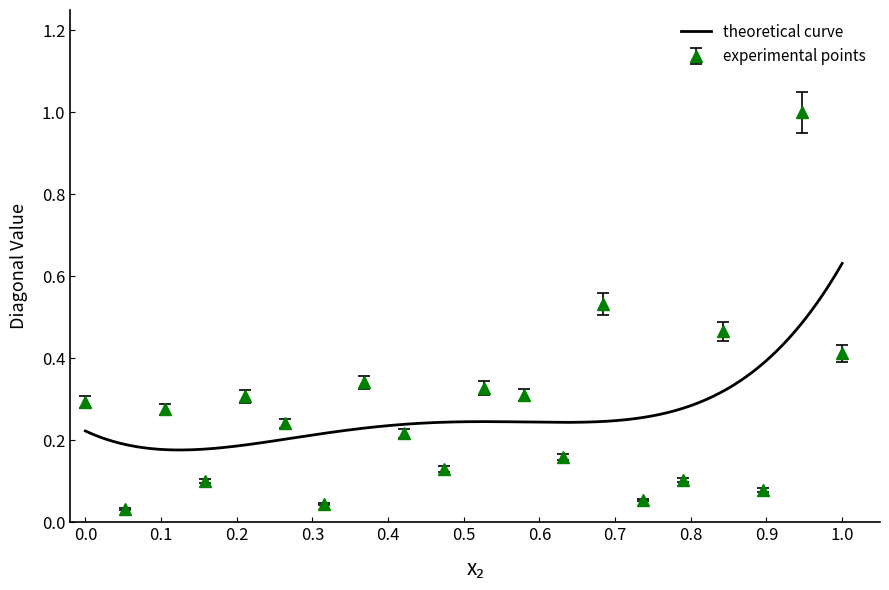

What is the value of the 12th point from the left?

0.3